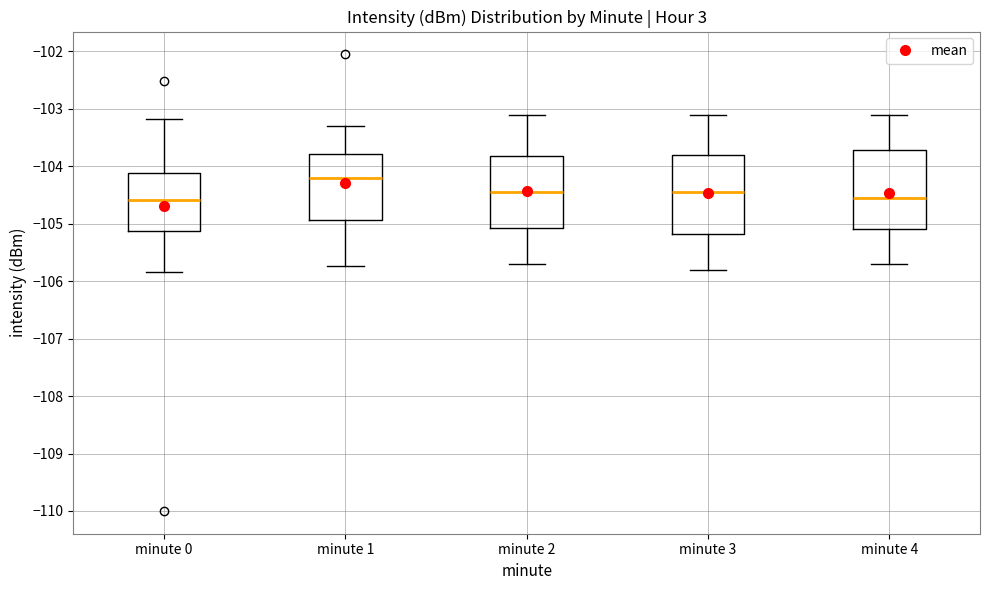

Which box's median line is the highest?

minute 1